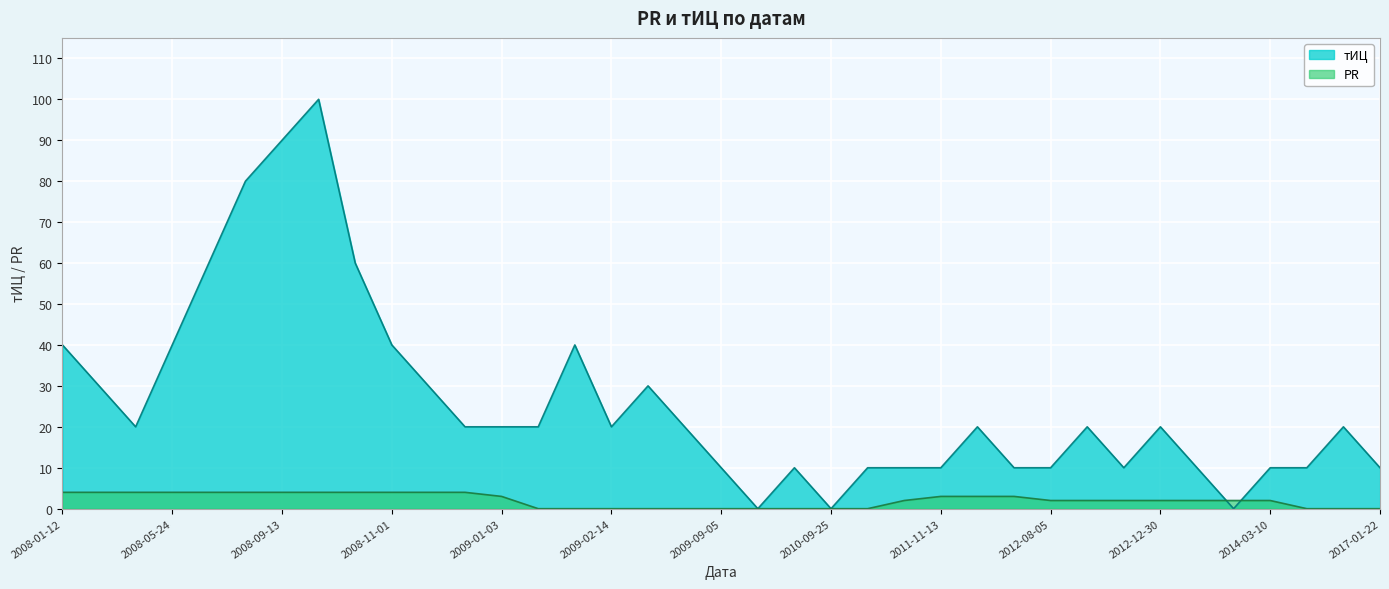

What is the total value across all series at 2012-08-05?

12